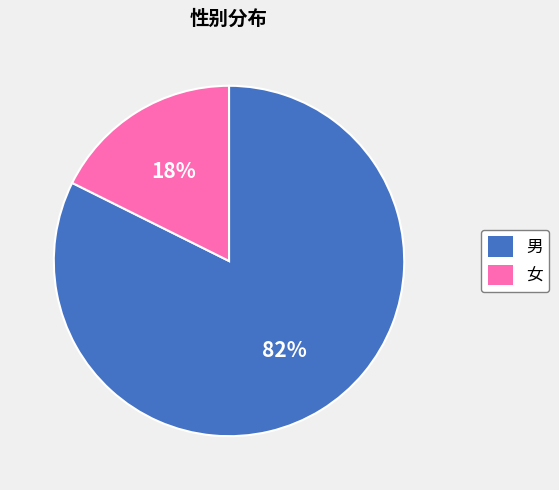

Does 女 account for over 50% of the chart?

No